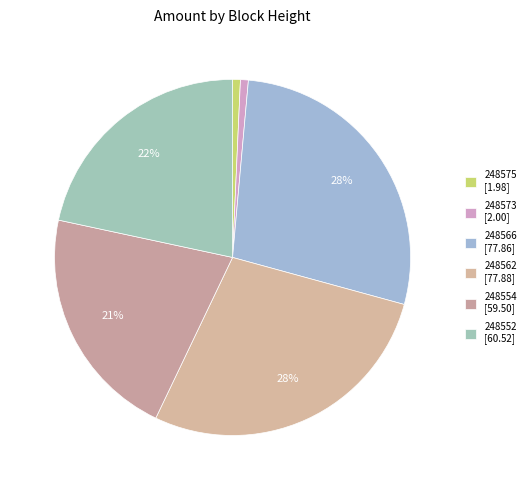

Rank the categories by value from highest to lowest.

248562, 248566, 248552, 248554, 248573, 248575